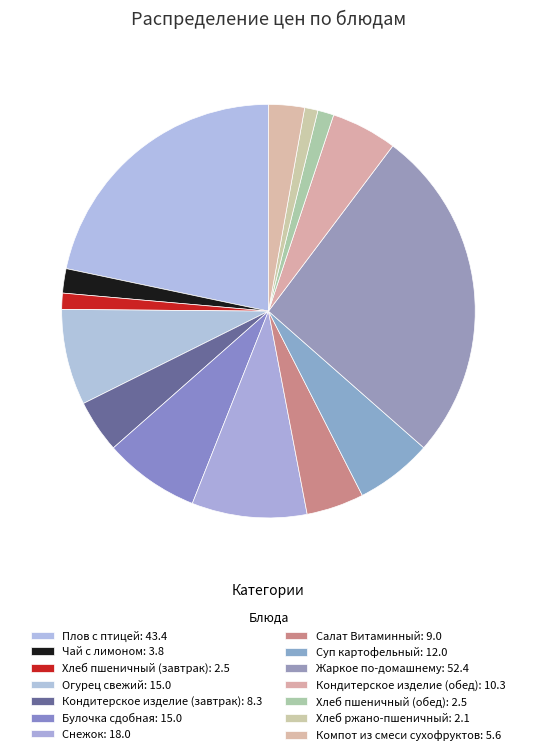

How many slices are in this pie chart?

14